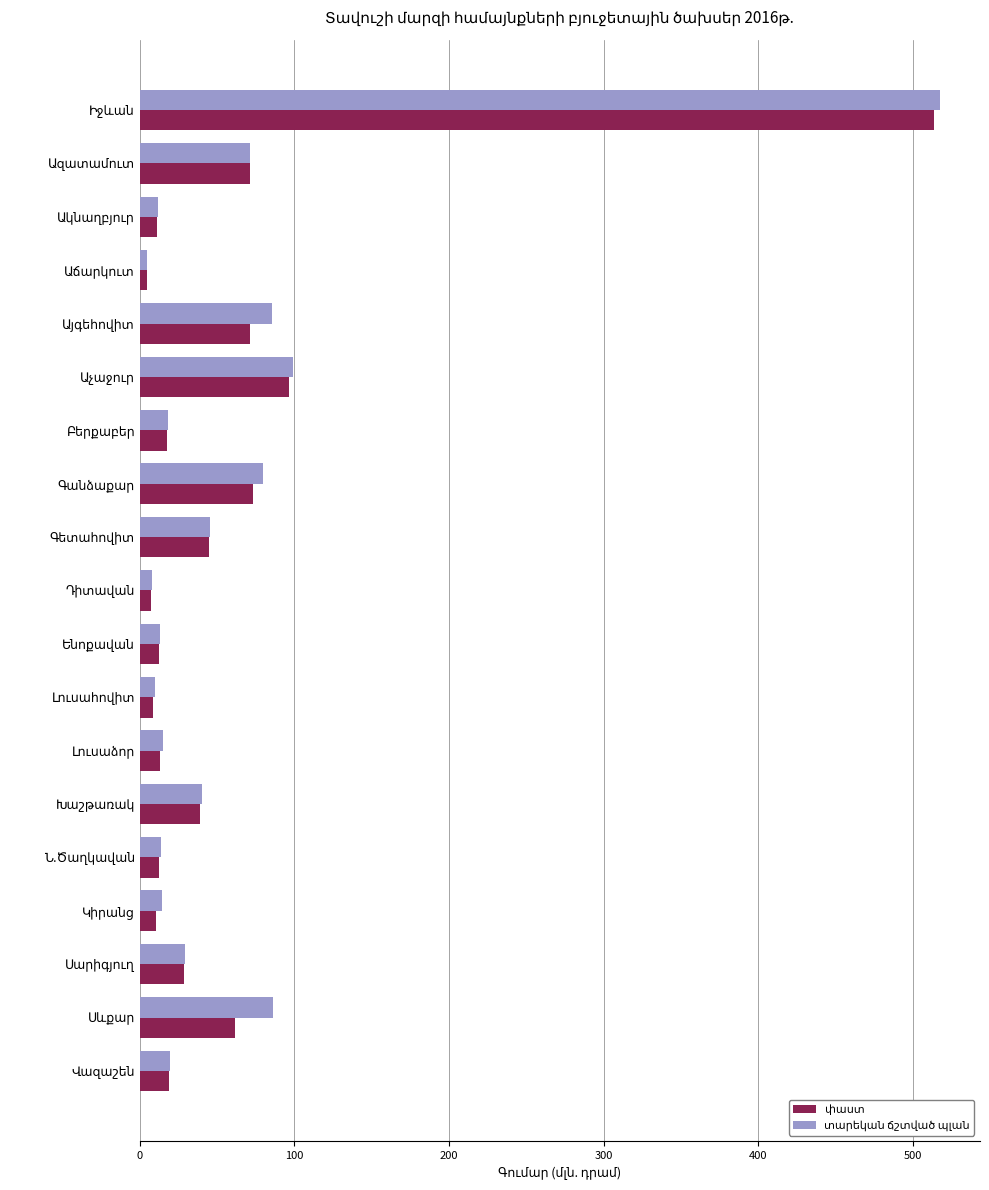

What is the value of the տարեկան ճշտված պլան bar at the 11th from the left?

13.3